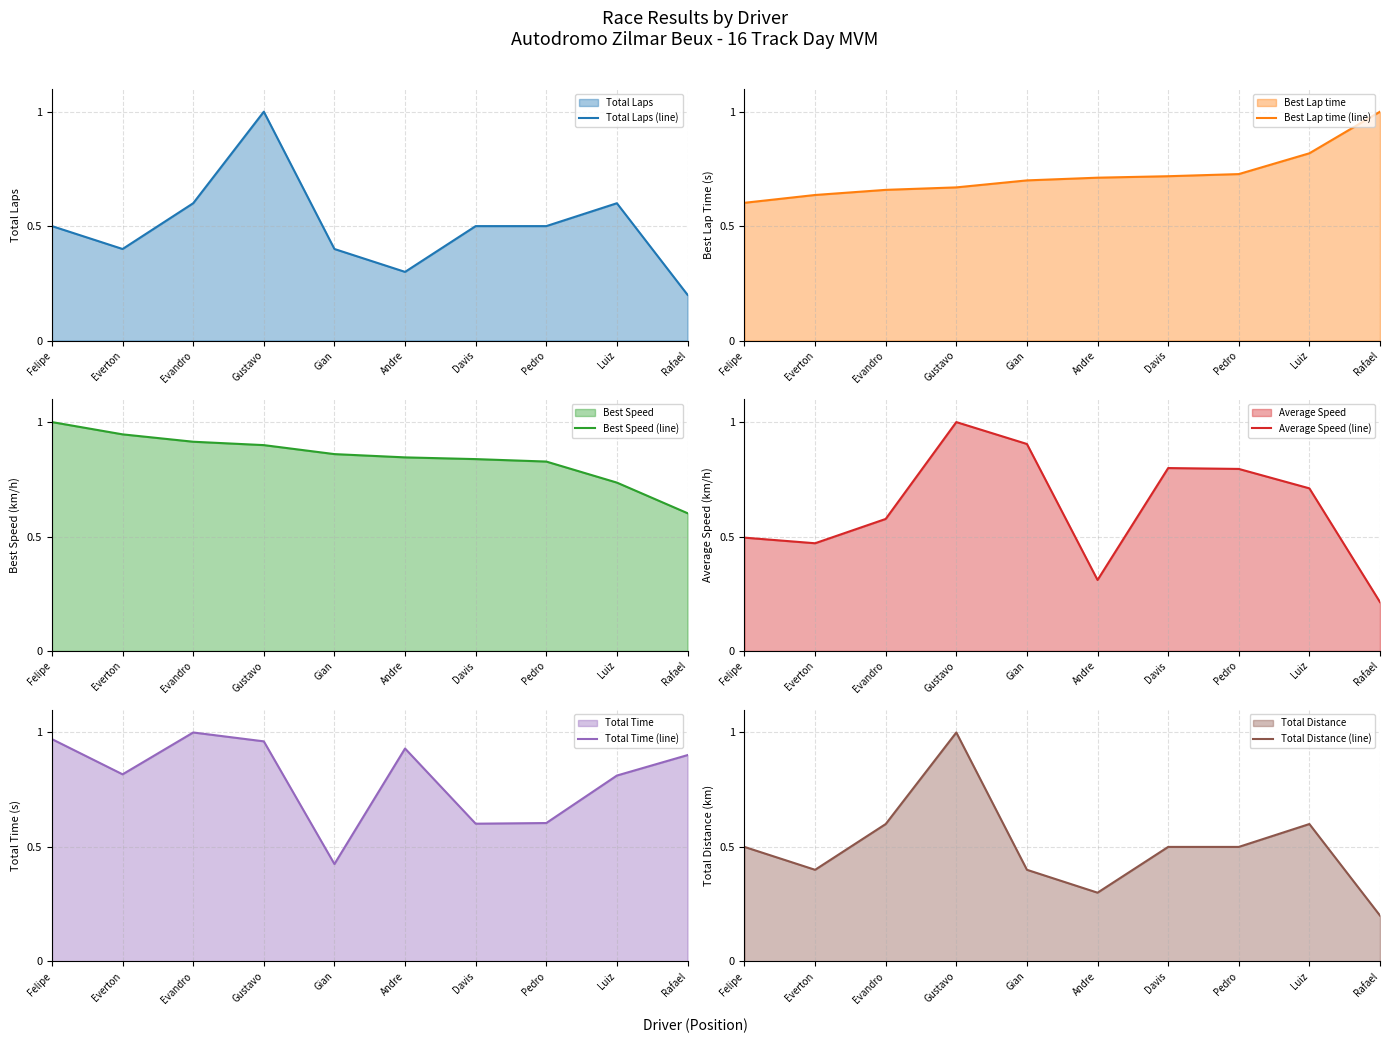

Is it true that Total Time (line) equals 0.3 at Pedro?

False